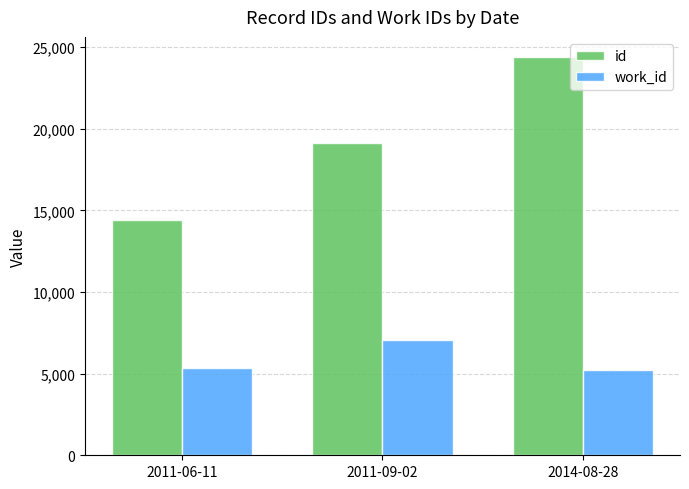

Does the chart contain stacked bars?

No